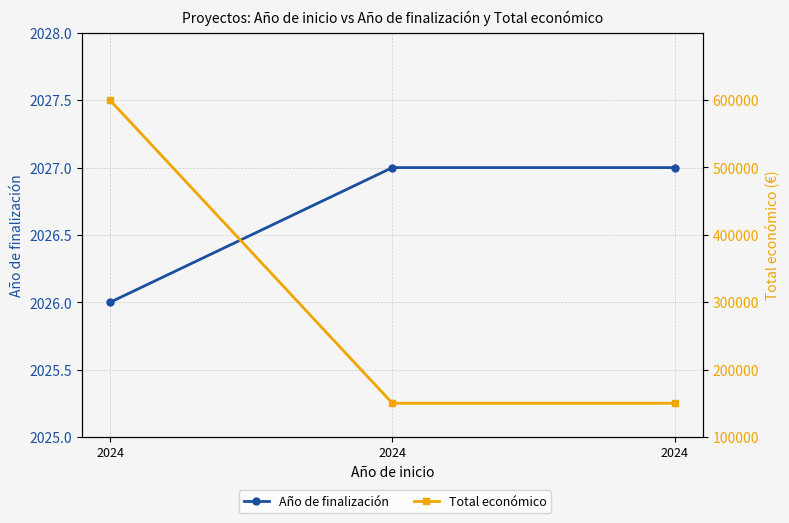

What is the sum of the Año de finalización values at 2024 and 2024?

4053